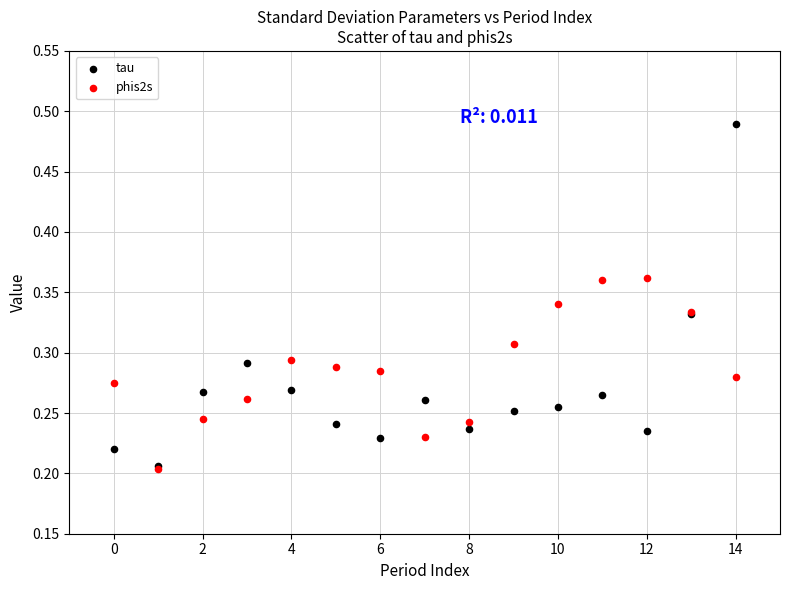

Which series has the largest Y range (max minus min)?

tau